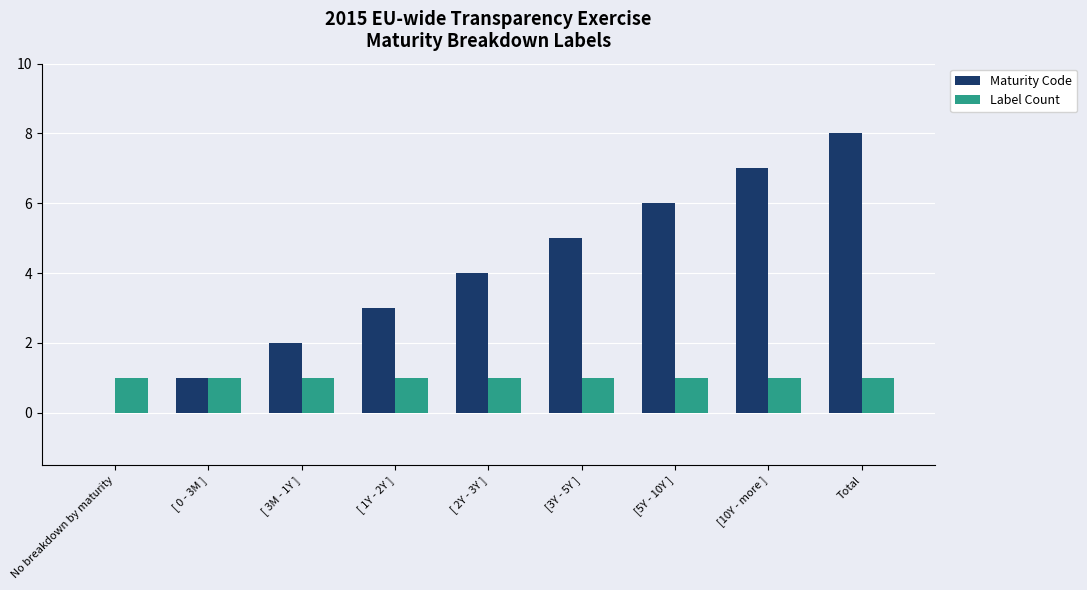

What value does the Label Count series have at [10Y - more ]?

1